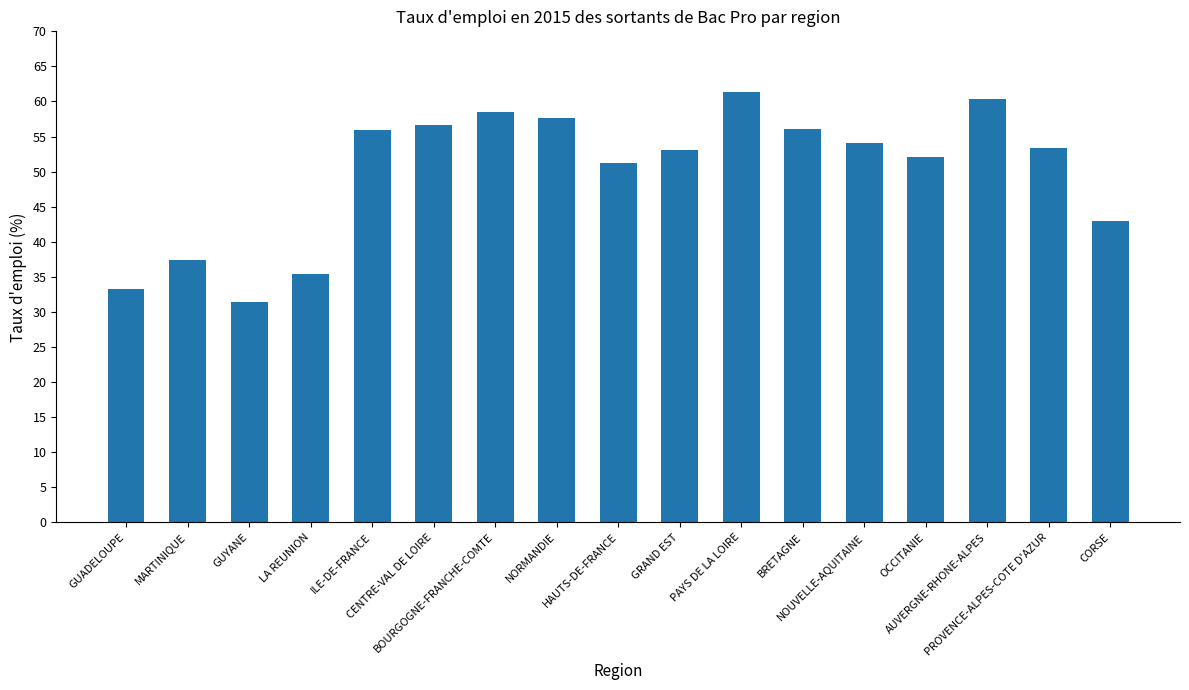

What position from the right is OCCITANIE?

4